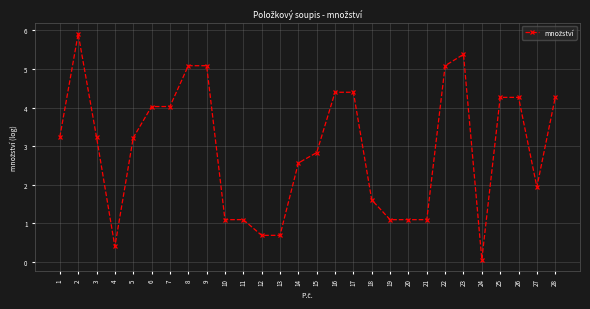

True or false: there are more than 0 points higher than both neighbors.

True